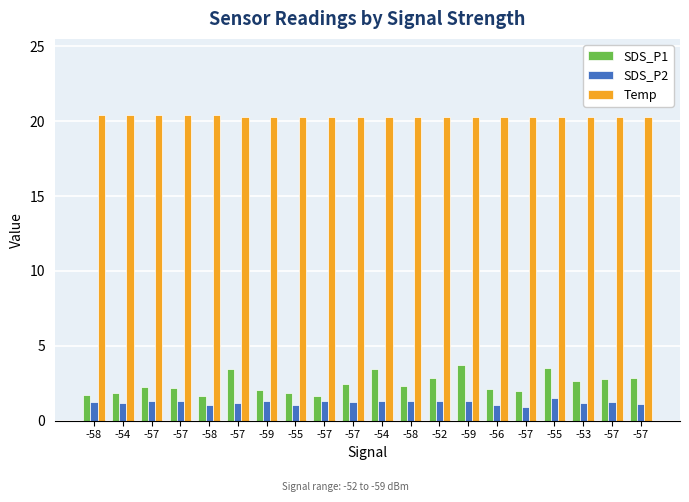

Rank the series by their maximum value, from highest to lowest.

Temp, SDS_P1, SDS_P2